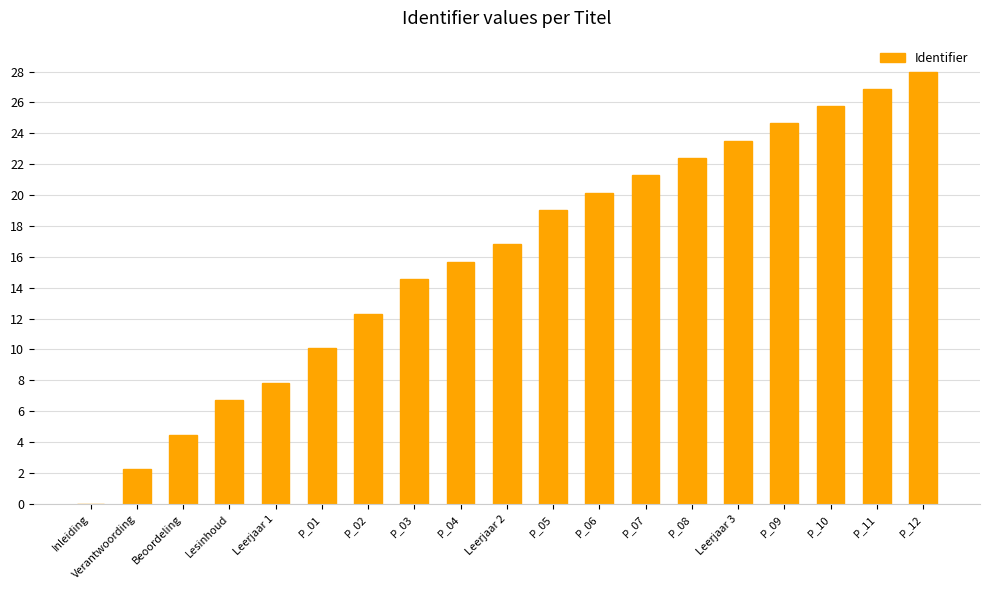

What is the sum of the values at P_11 and P_10?

52.6